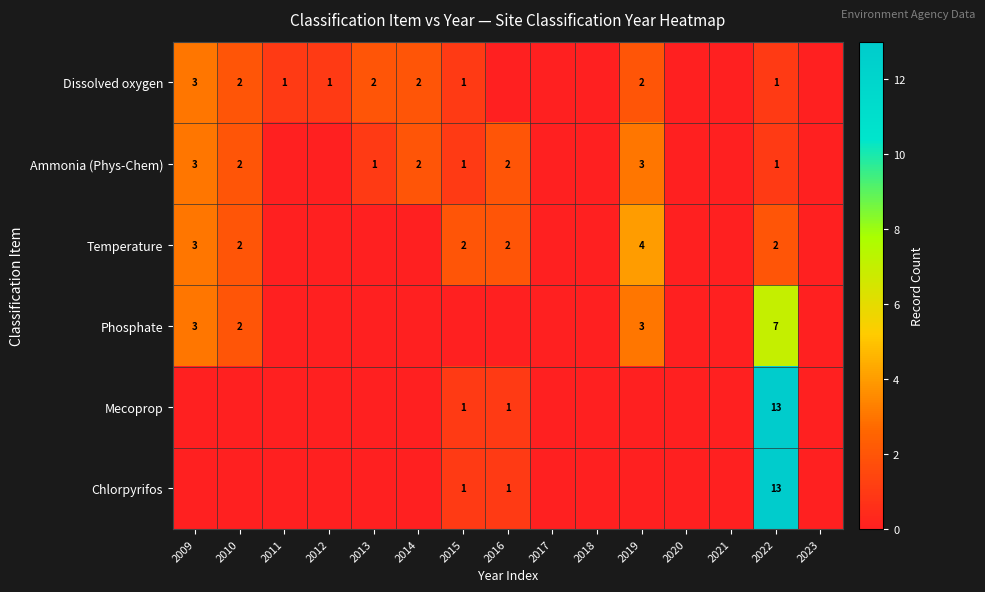

The Ammonia (Phys-Chem) series shows 2 at 2014. True or false?

True